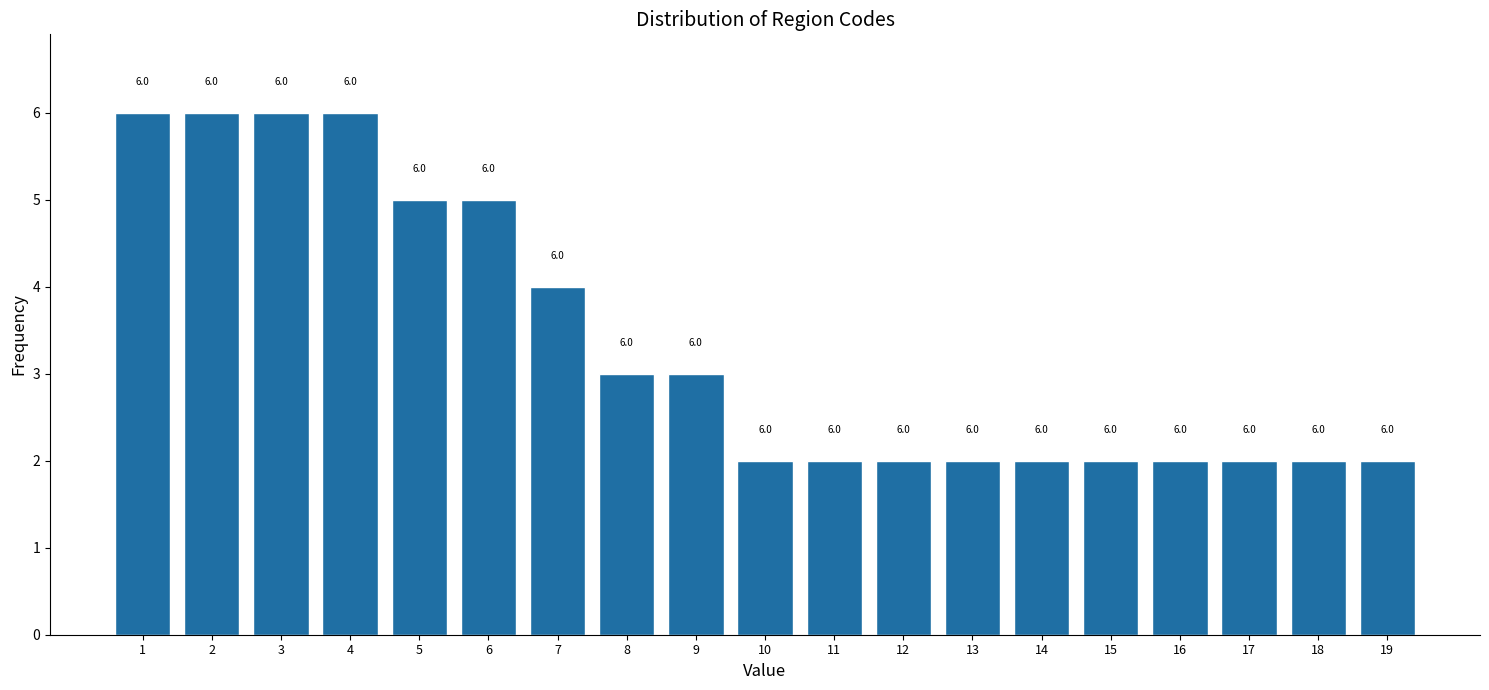

Reading right to left, what are all the values shown in this chart?

19=2	18=2	17=2	16=2	15=2	14=2	13=2	12=2	11=2	10=2	9=3	8=3	7=4	6=5	5=5	4=6	3=6	2=6	1=6